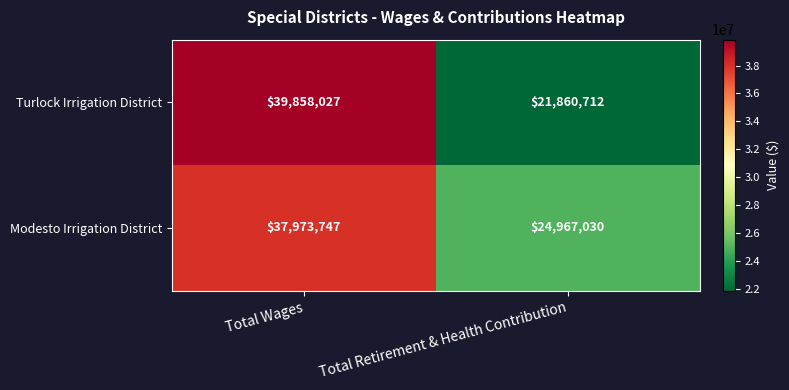

How many distinct data groups are displayed?

2